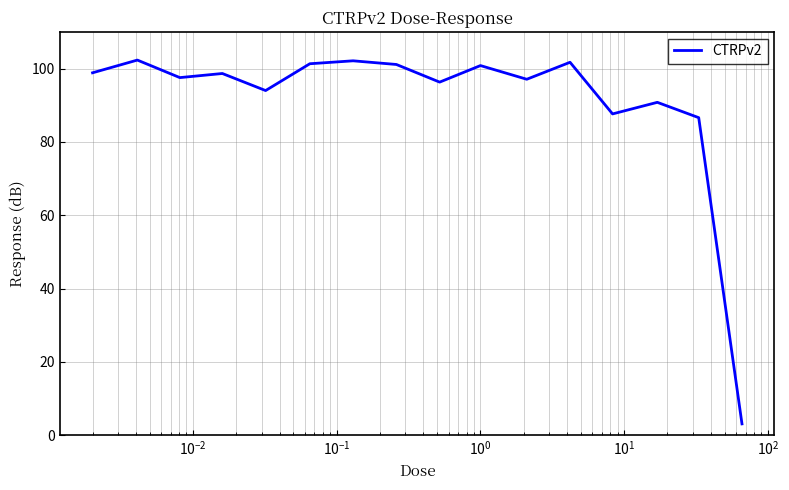

What is the smallest value displayed?

3.1